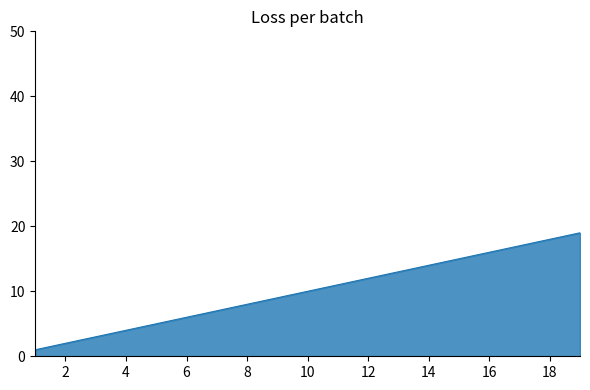

What is the difference between the maximum and minimum values?

18